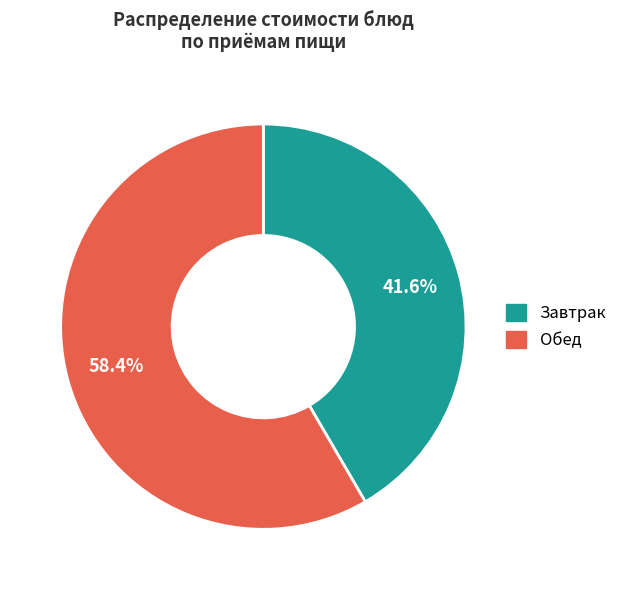

Does any single category account for the majority?

Yes